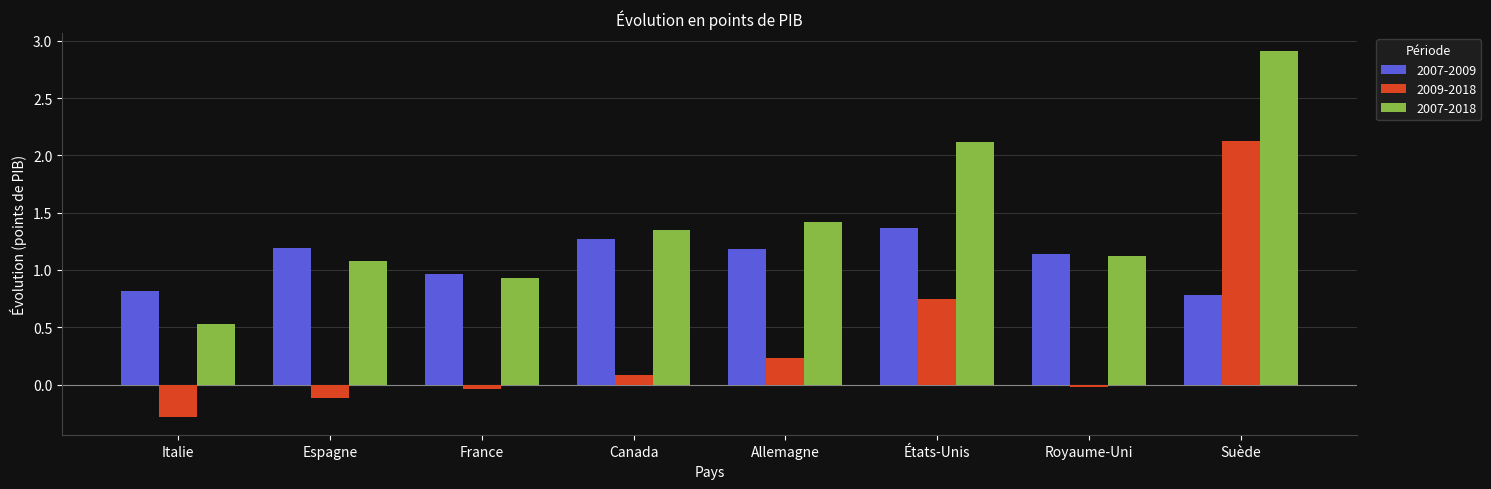

True or false: 2007-2018 has a value of 2.9 at Suède.

True